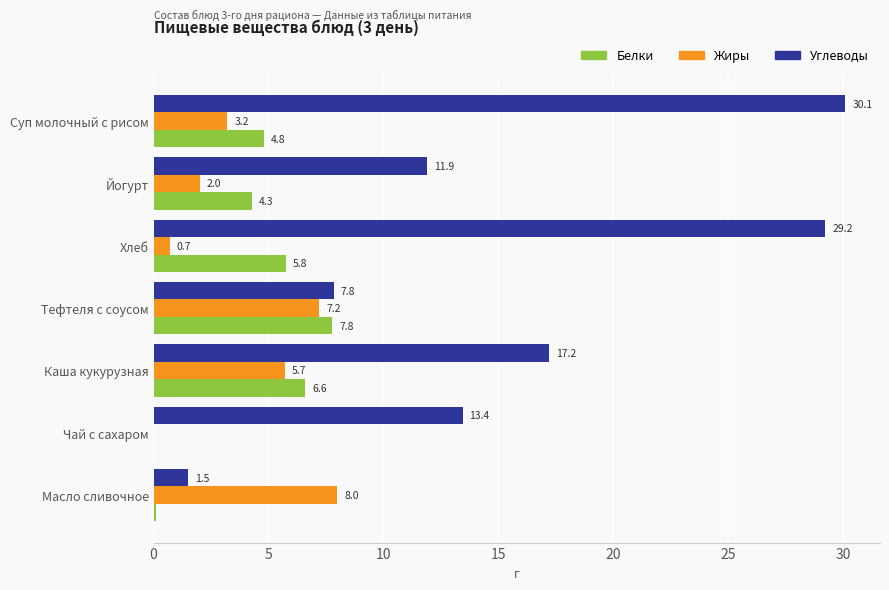

How many values in the Белки series exceed 4?

5